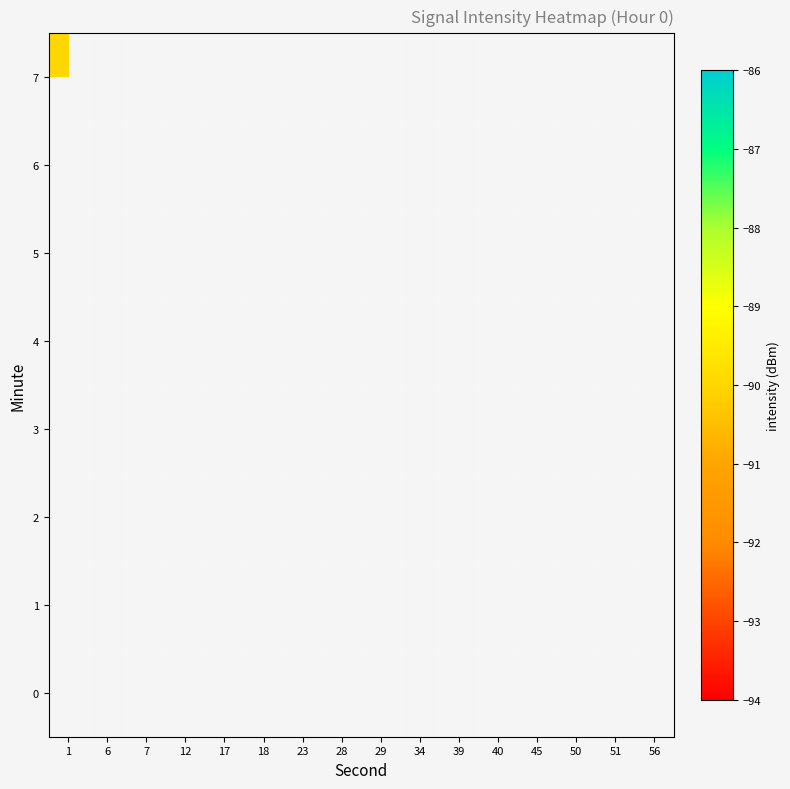

Is the value of row_1 at 6 greater than the value of row_4 at 23?

No